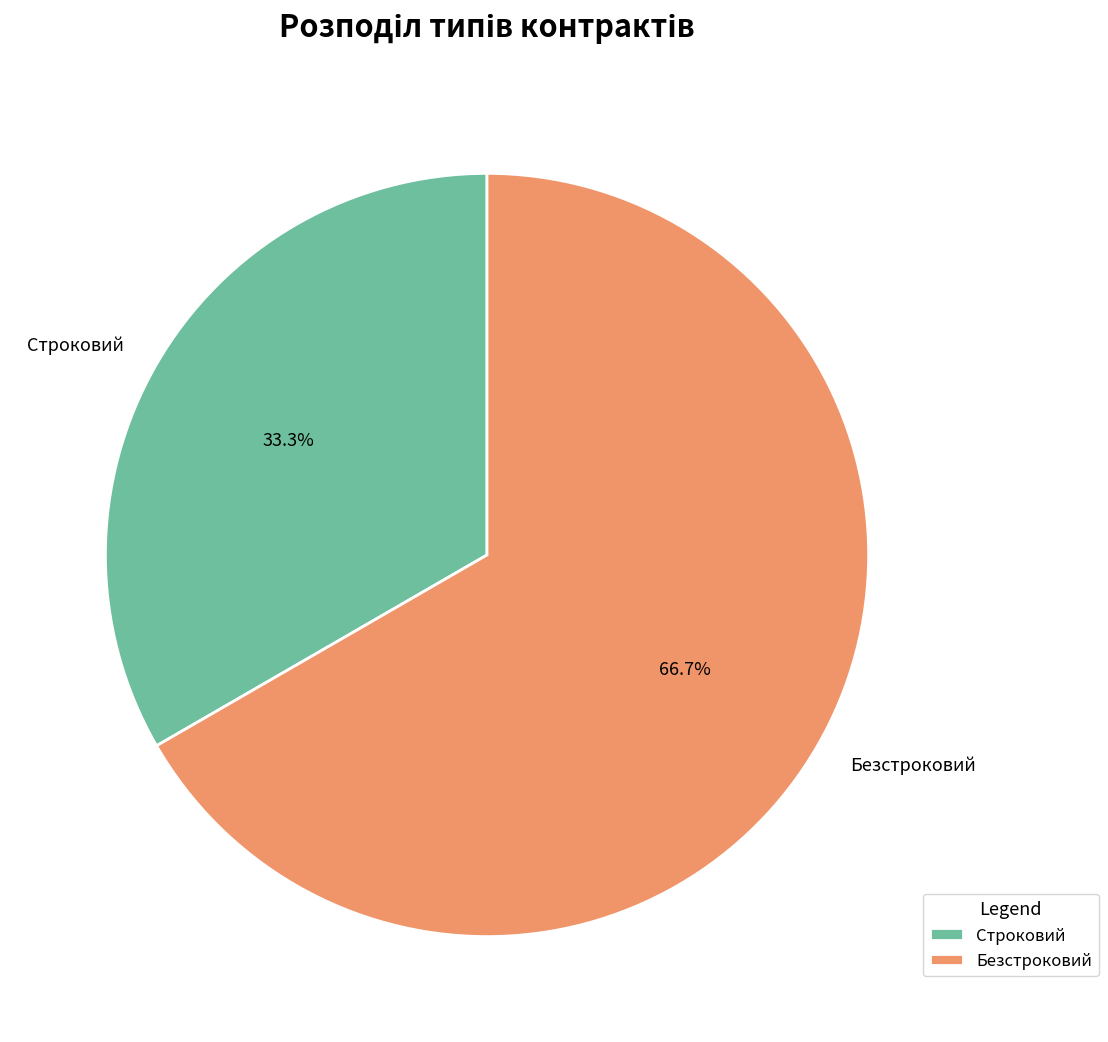

What percentage do Строковий and Безстроковий together represent?

100.0%